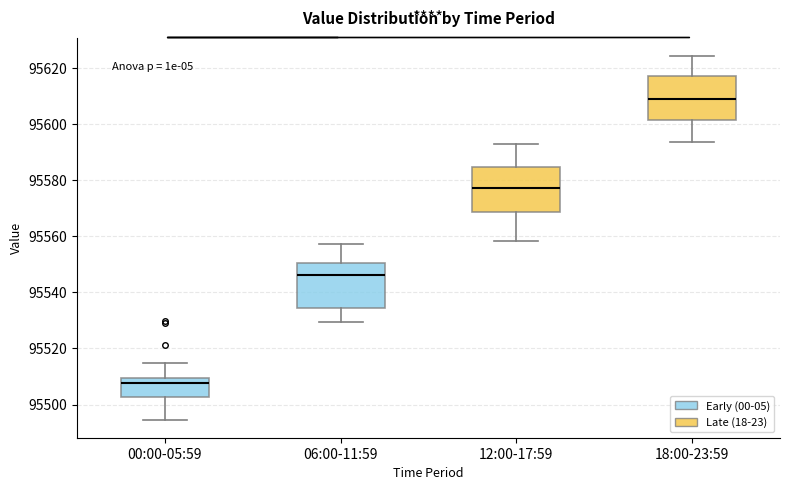

Which box has the lowest median line?

00:00-05:59